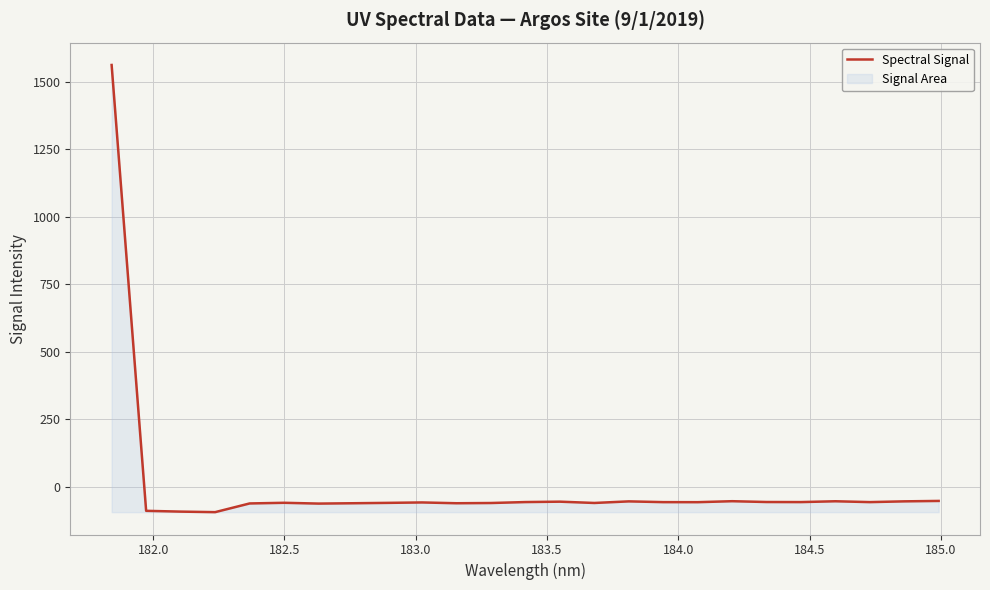

How many values are below zero?

24